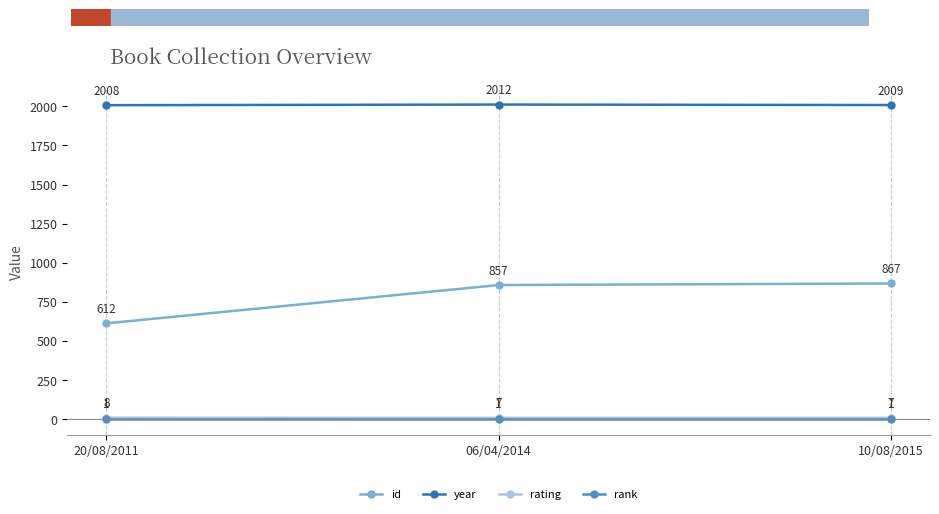

Where is id nearest to the value 739?

06/04/2014